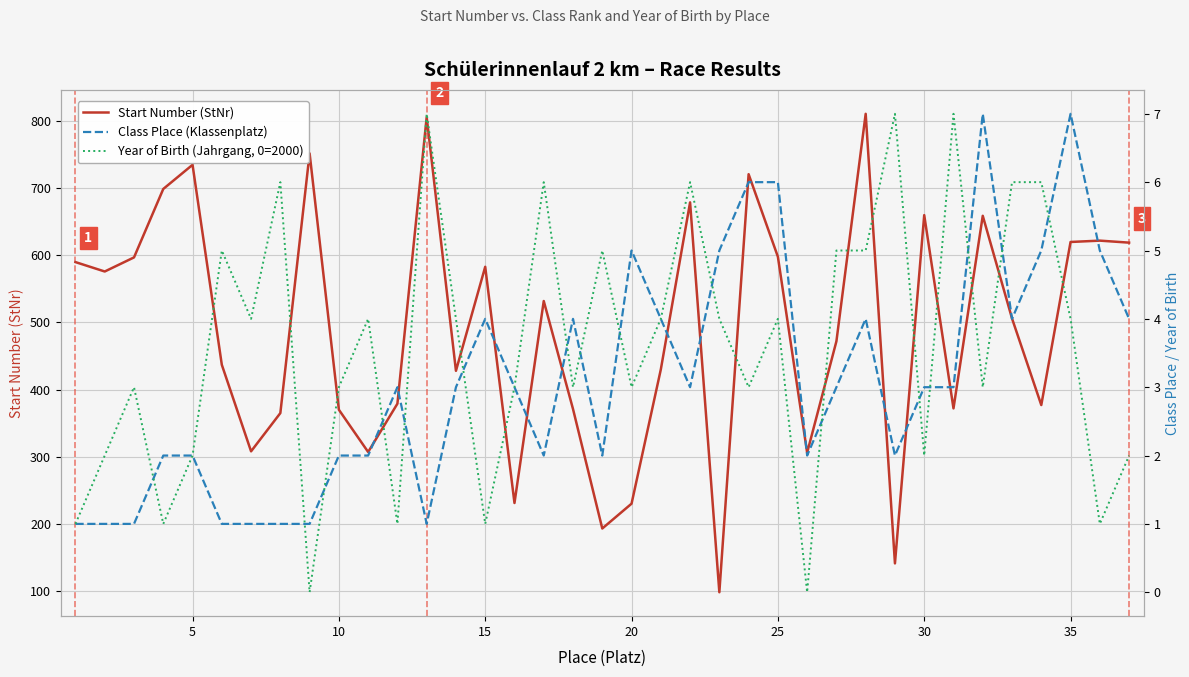

The value of Start Number (StNr) at 30 is 1000. True or false?

False